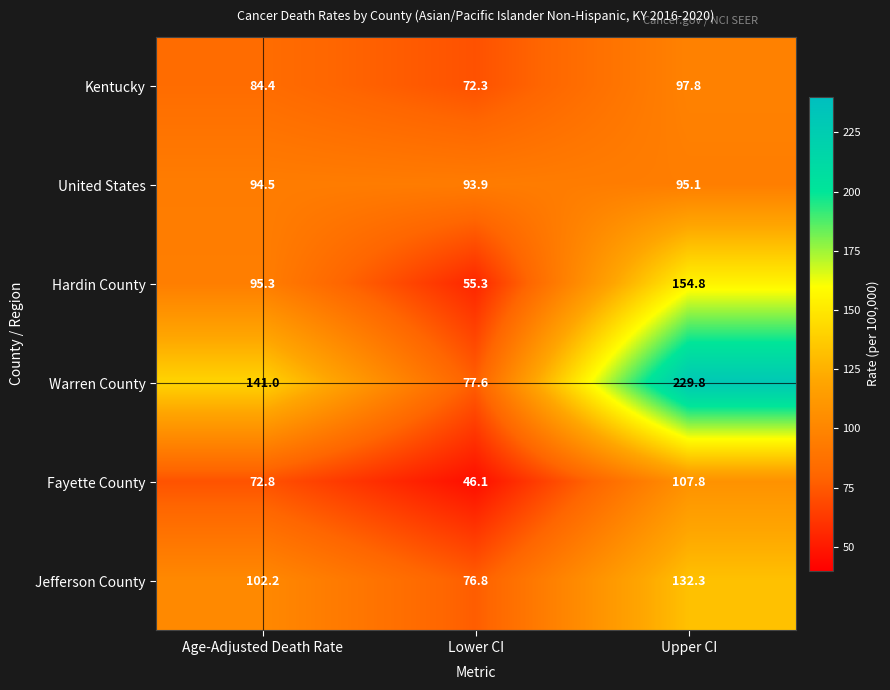

Where is Fayette County nearest to the value 76?

Age-Adjusted Death Rate